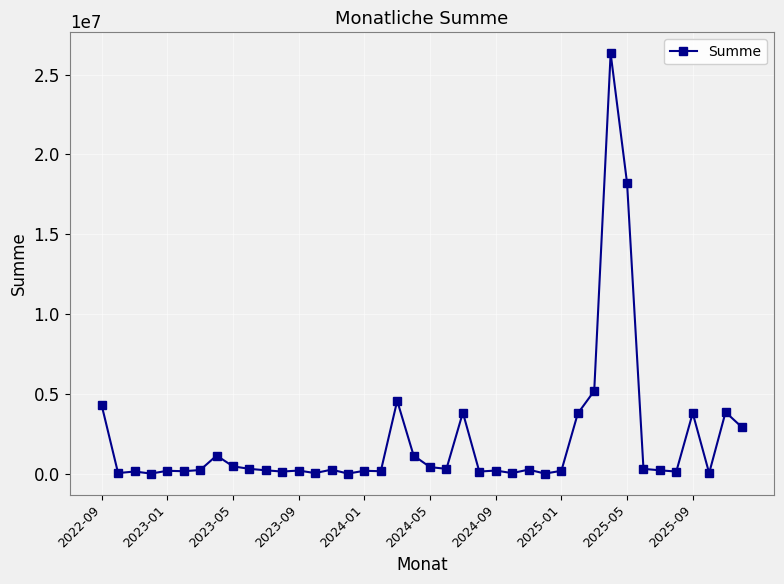

What is the greatest value displayed?

26329401.6